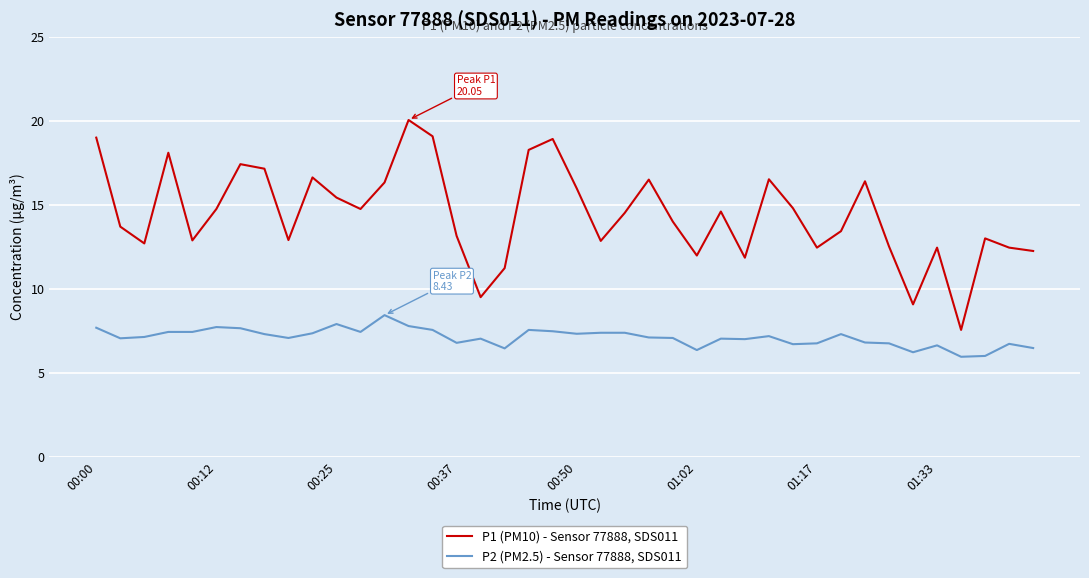

Which series has the largest range (max minus min)?

P1 (PM10) - Sensor 77888, SDS011